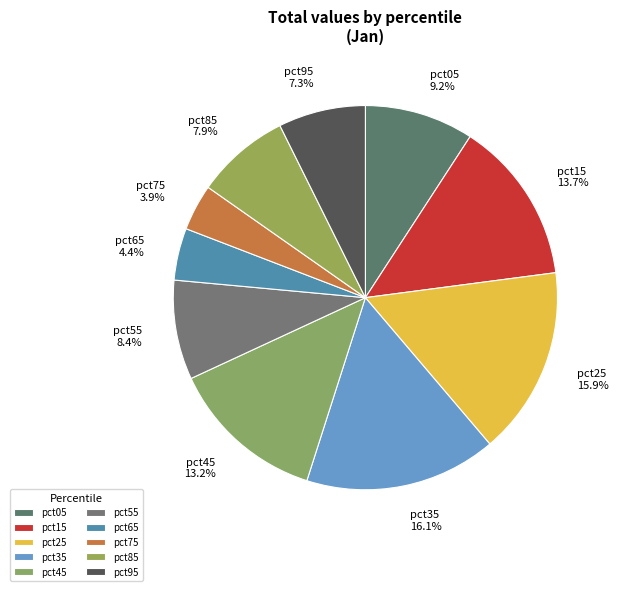

Count the number of slices in the pie.

10